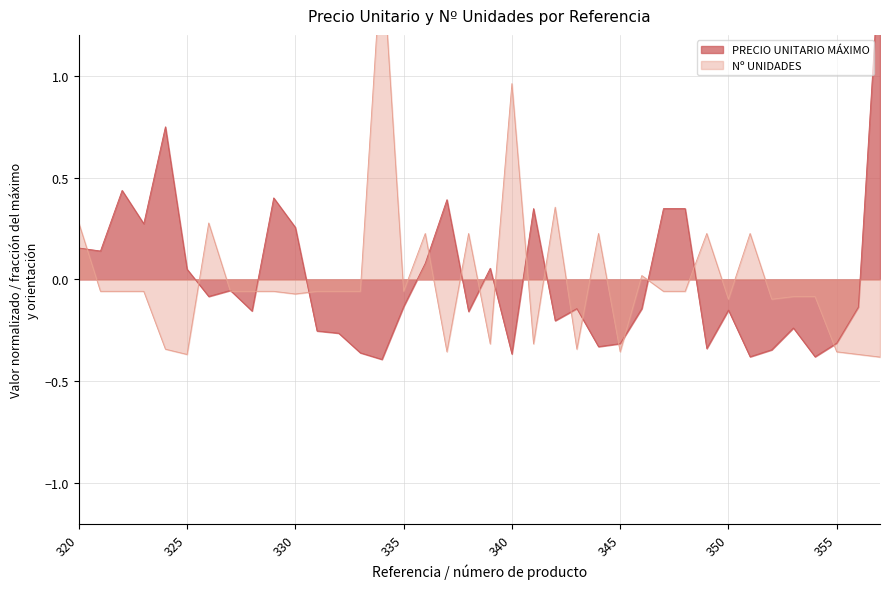

At how many categories does at least one series exceed 0?

24